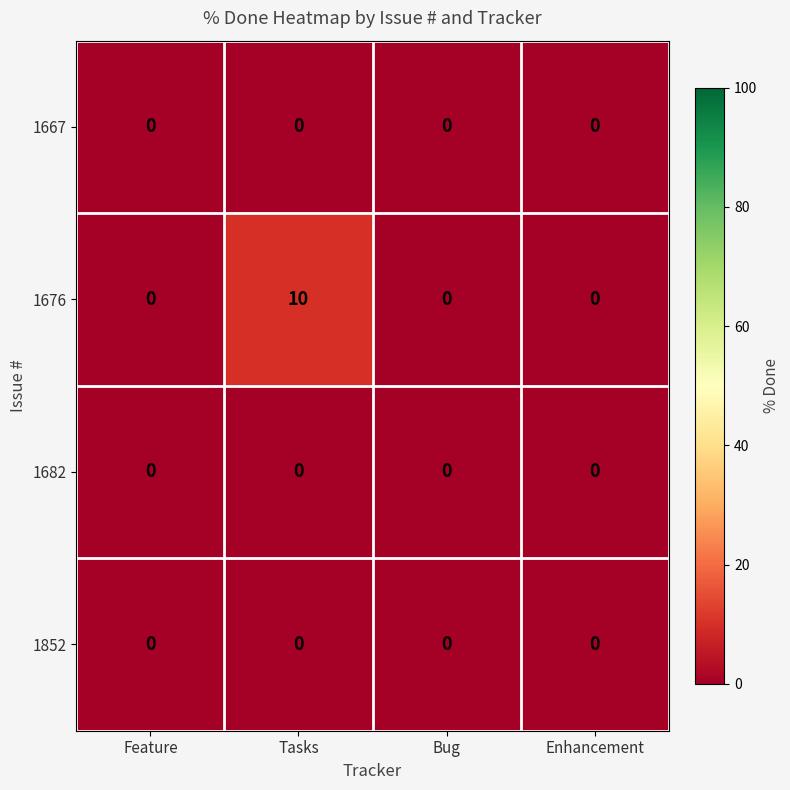

Which series has the widest spread of values?

1676